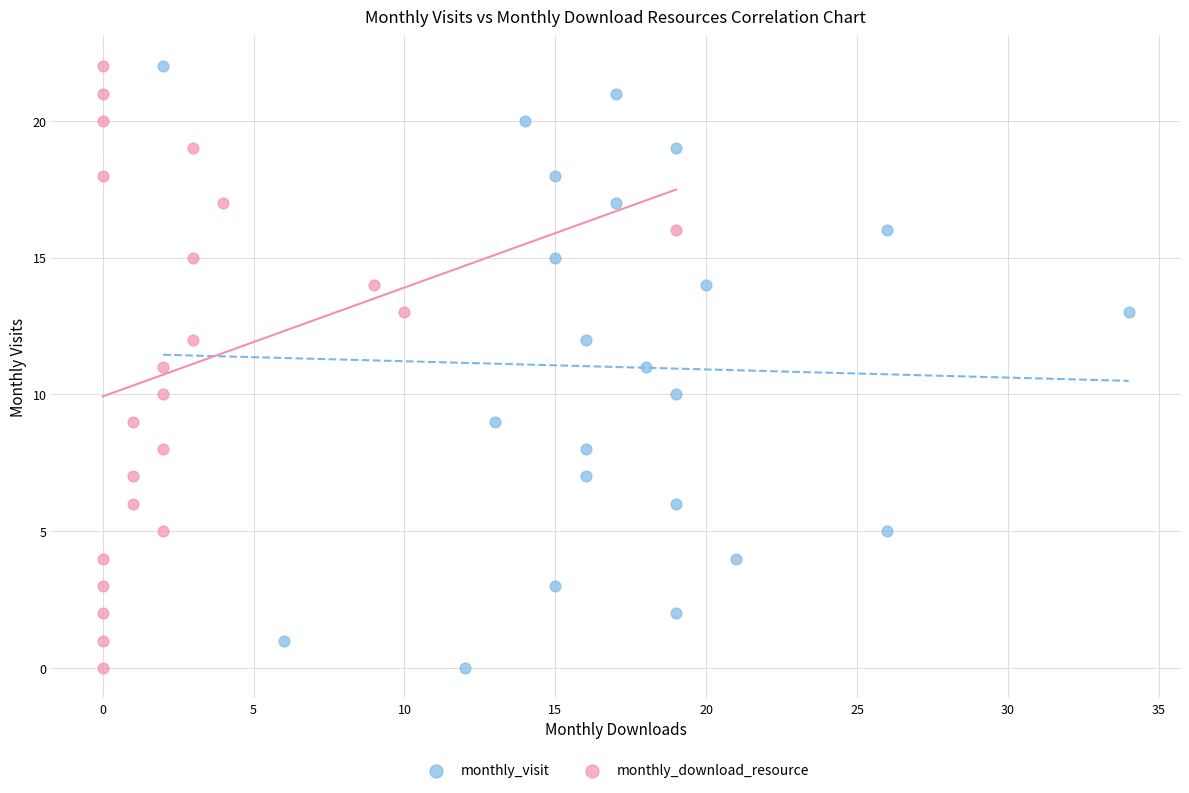

What are all the series names shown in the legend?

monthly_visit, monthly_download_resource